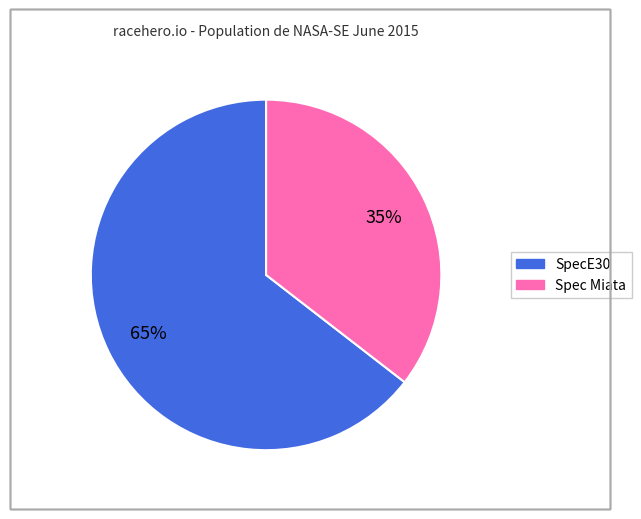

Which category has the smallest portion of the pie?

Spec Miata